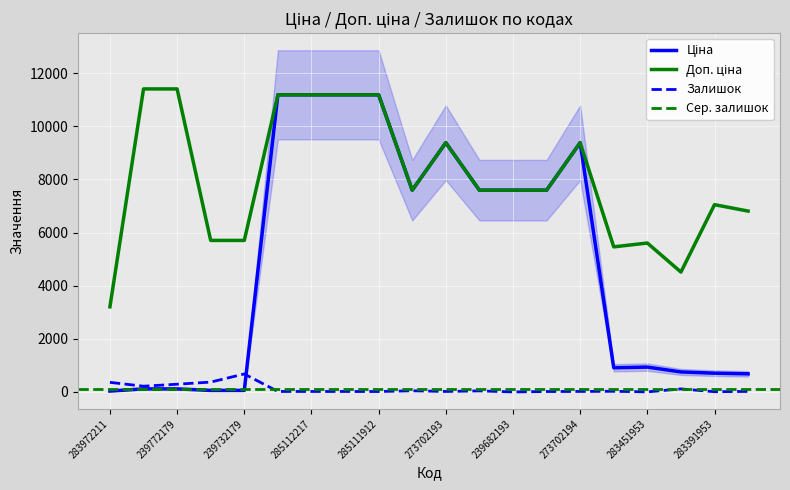

Is it true that Ціна equals 2283.4 at 285111912?

False